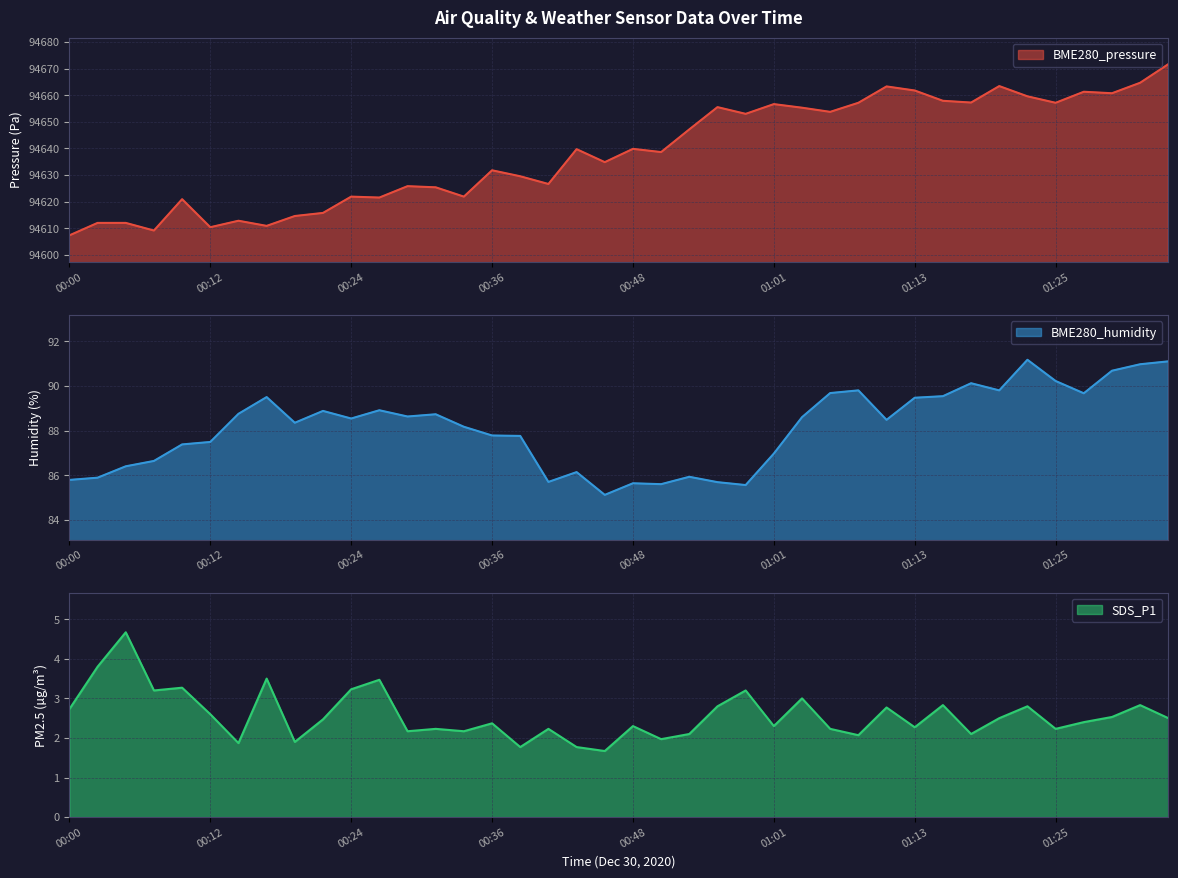

At which category is the sum across all series the highest?

01:35